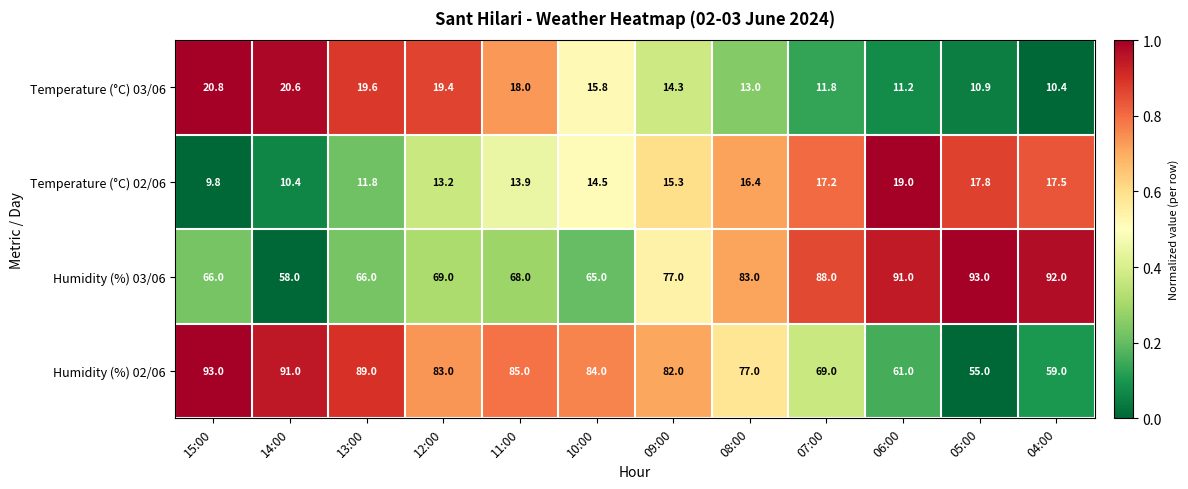

Which series changed the most between 13:00 and 06:00?

Humidity (%) 02/06